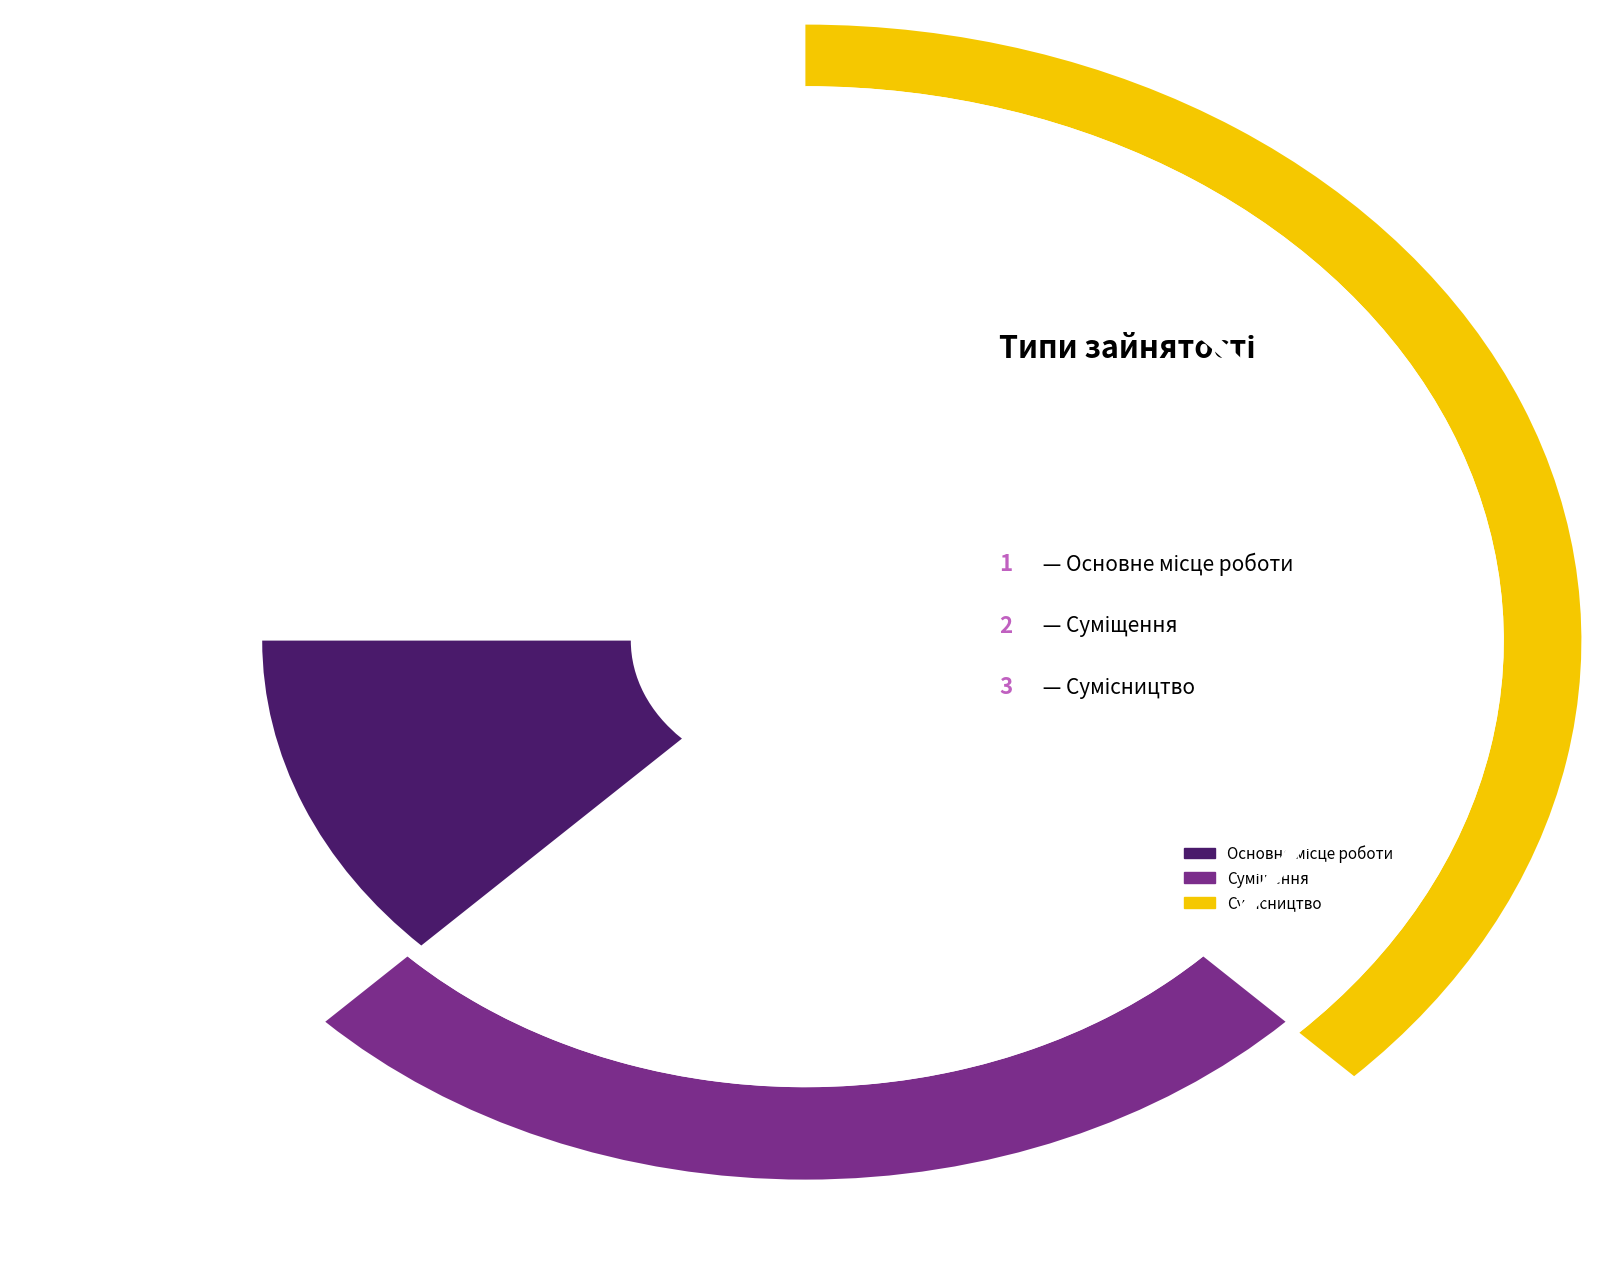

How many segments does this pie chart have?

3